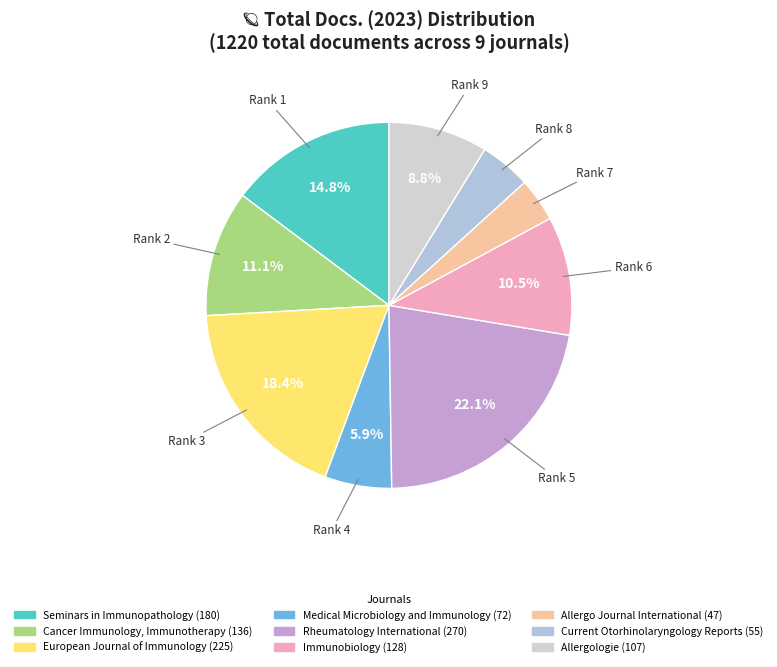

True or false: Allergologie accounts for 9% of the total.

True